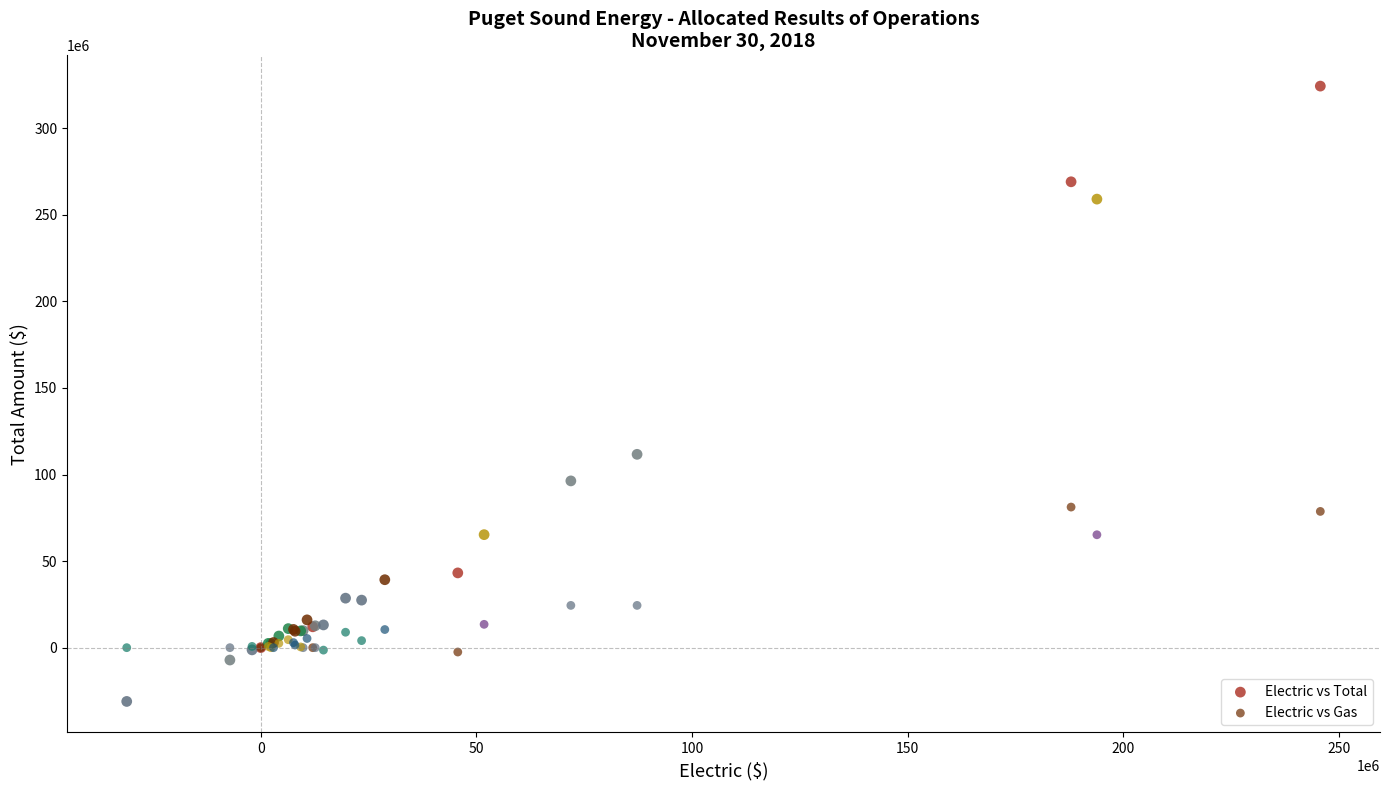

Which series has the largest Y range (max minus min)?

Electric vs Total